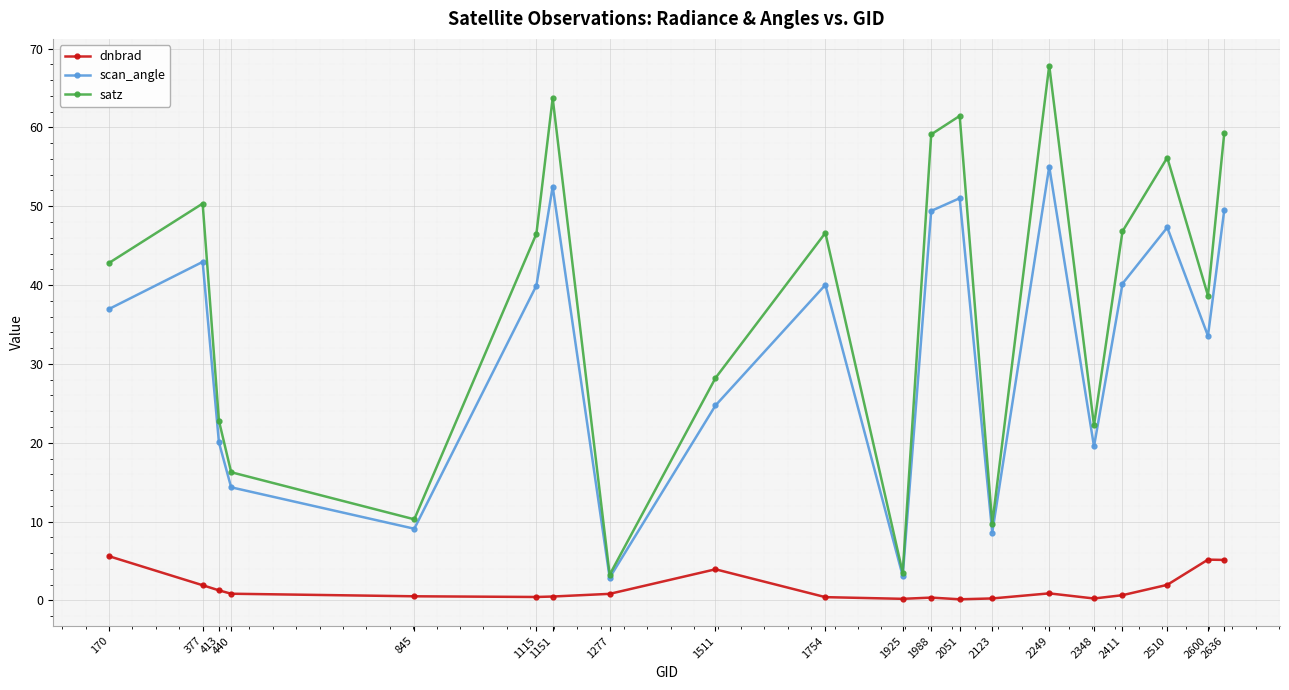

Is the value of dnbrad at 2600 greater than the value of scan_angle at 2510?

No